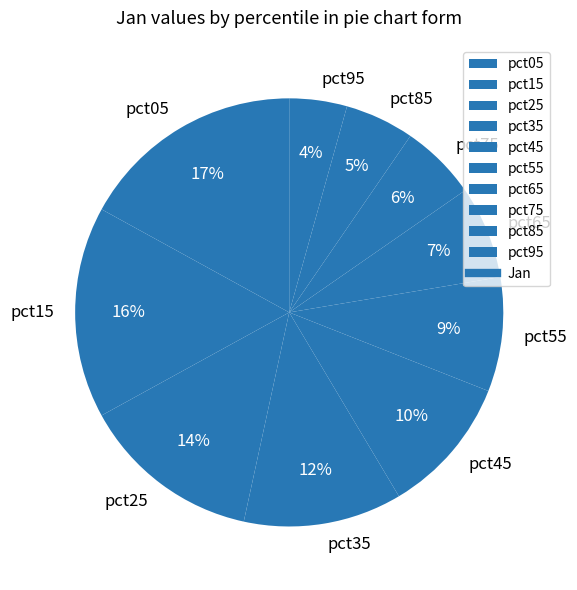

The pct45 slice represents 10% of the pie. True or false?

True